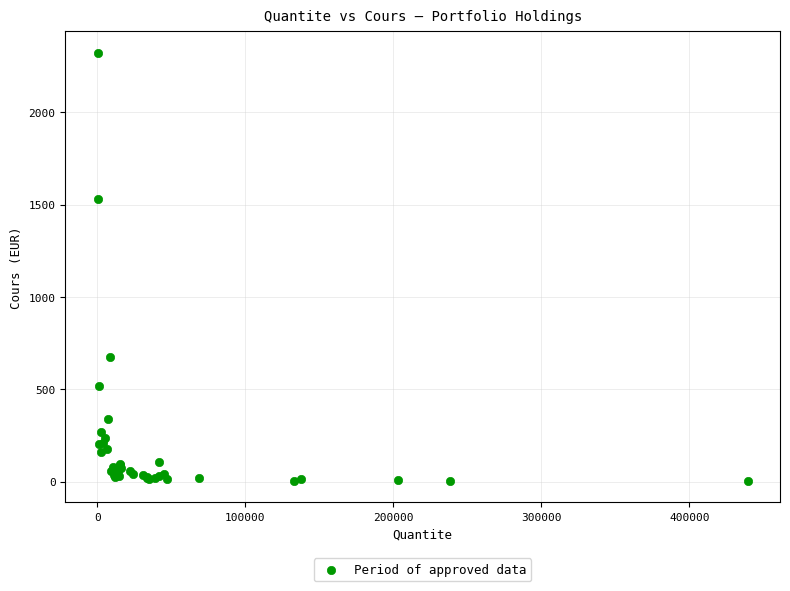

What Y value in the scatter plot is closest to 1162?

1530.6